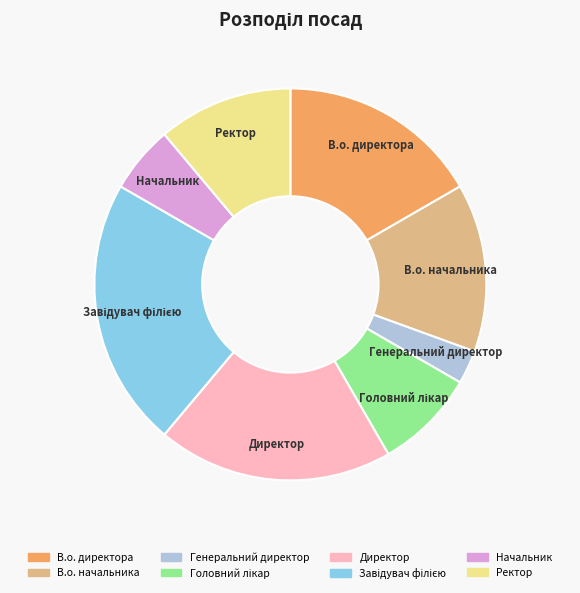

Which slice is the smallest?

Генеральний директор